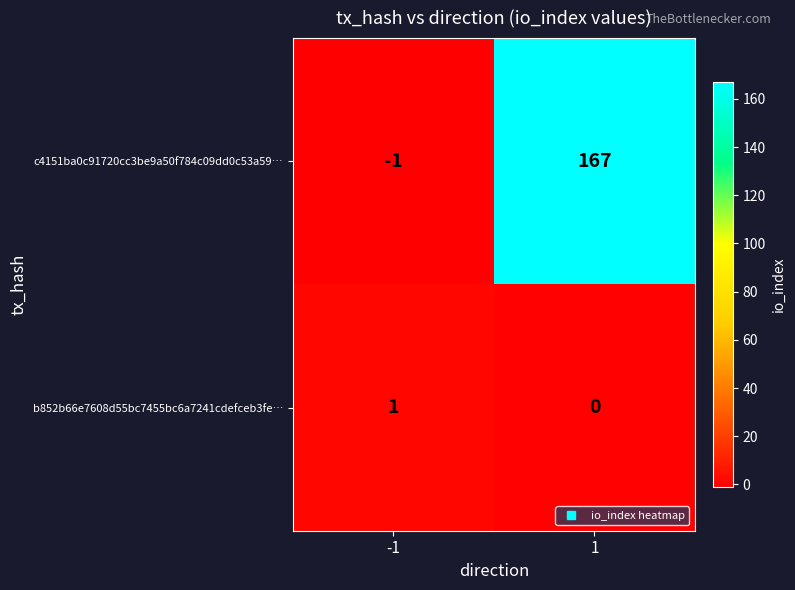

What is the difference between the maximum and minimum values in the c4151ba0c91720cc3be9a50f784c09dd0c53a59… series?

168